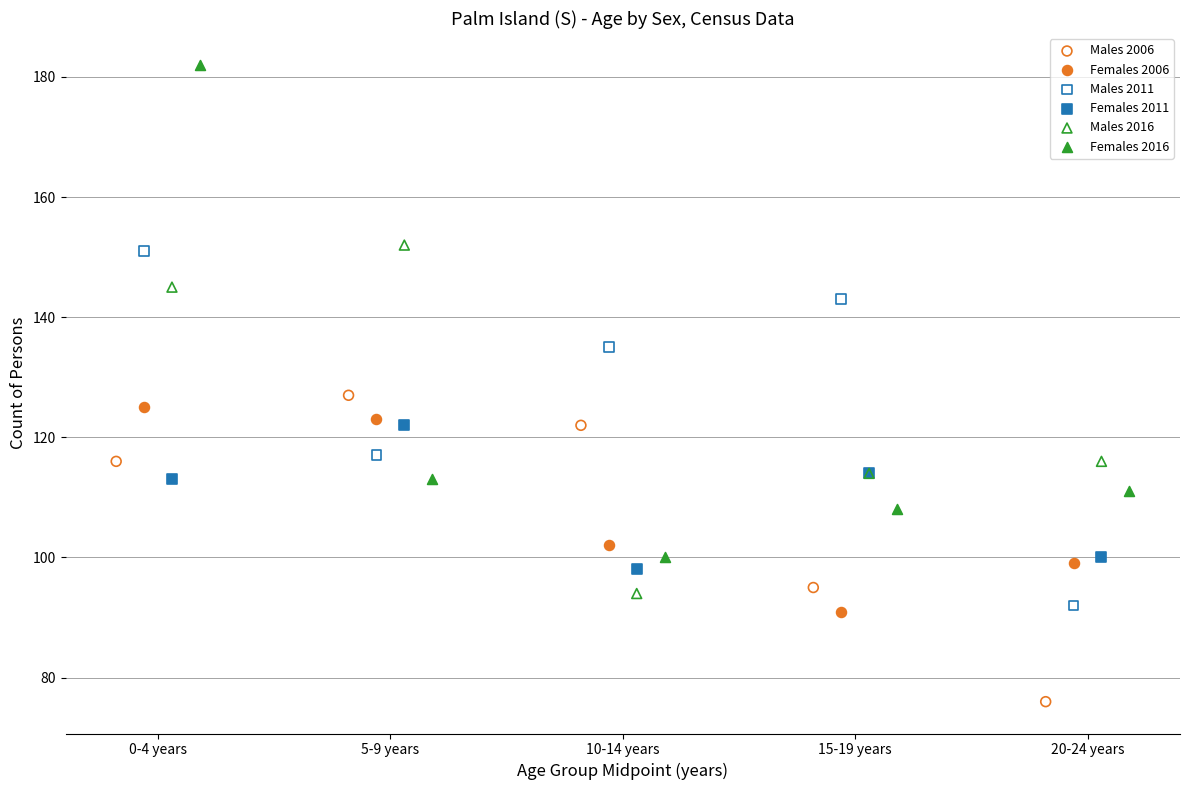

Which series contains the lowest Y value?

Males 2006